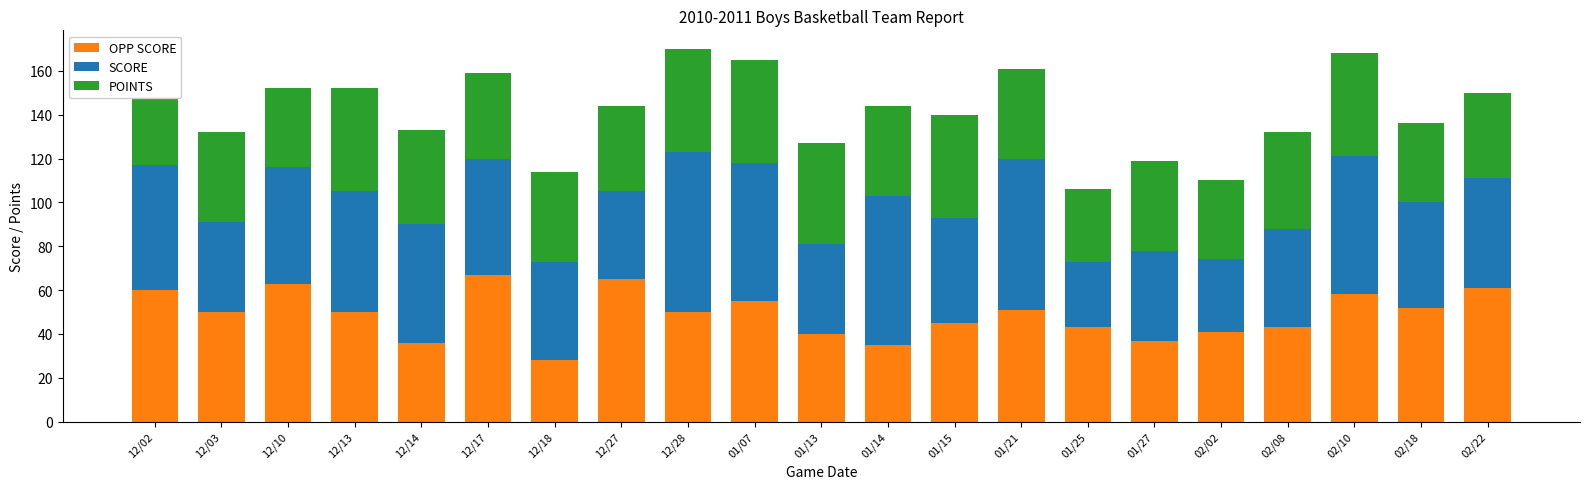

What are all the series names shown in the legend?

OPP SCORE, SCORE, POINTS